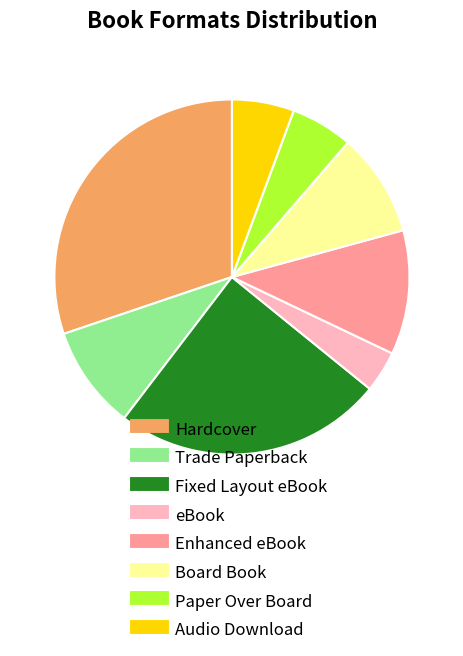

Count the number of slices in the pie.

8